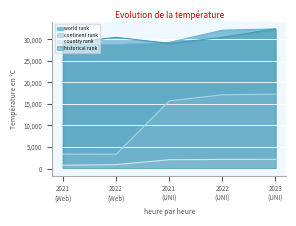

True or false: historical rank and continent rank cross at least once.

False